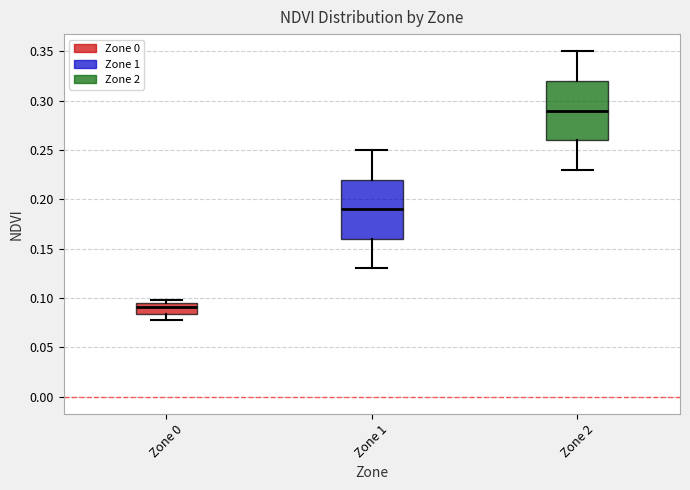

Reading left to right, transcribe this box plot: for each box, give where its median line is, the range the box spans, and where its two whiskers end, as read against the y-axis. The values are not printed on the chart, so give them approximately, as read against the axis.

Zone 0: median 0.090, box 0.085 to 0.095, whiskers 0.075 to 0.100
Zone 1: median 0.190, box 0.160 to 0.220, whiskers 0.130 to 0.250
Zone 2: median 0.290, box 0.260 to 0.320, whiskers 0.230 to 0.350